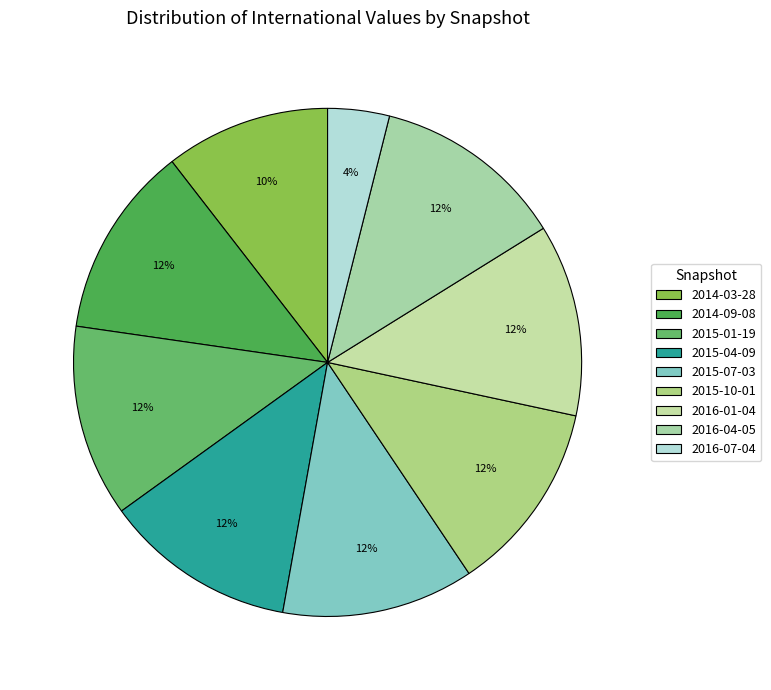

To the nearest percent, what is the average slice percentage?

11%